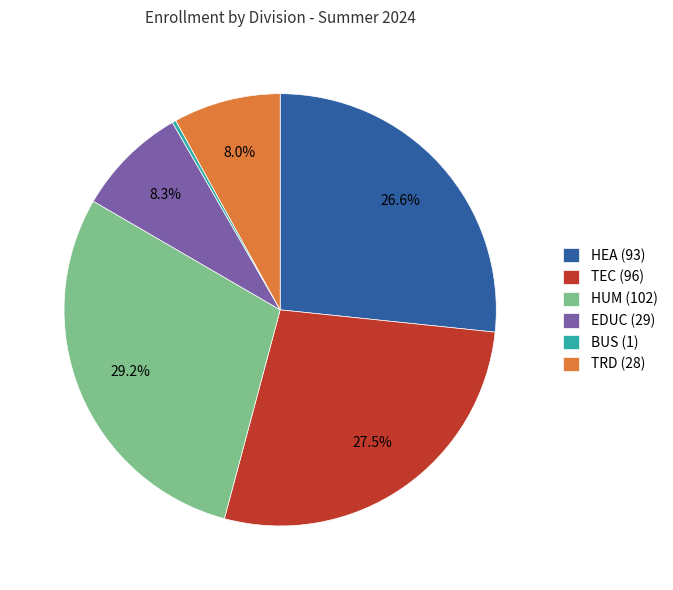

Do HUM (102) and TEC (96) together represent more than half of the pie?

Yes